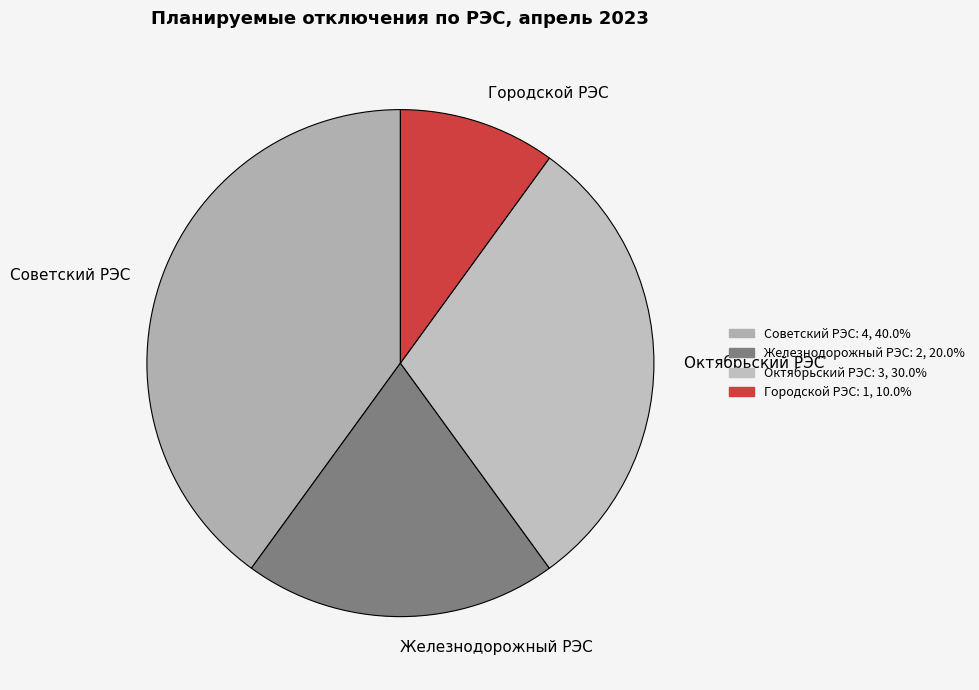

Count the number of slices in the pie.

4